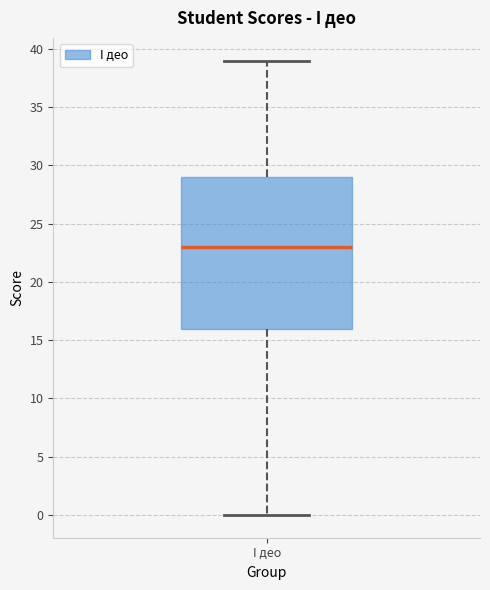

Read this box plot against the y-axis: the position of the median line, the range covered by the box, and the ends of both whiskers. The values are not printed on the chart, so give them approximately, as read against the axis.

median 23, box 16 to 29, whiskers 0 to 39